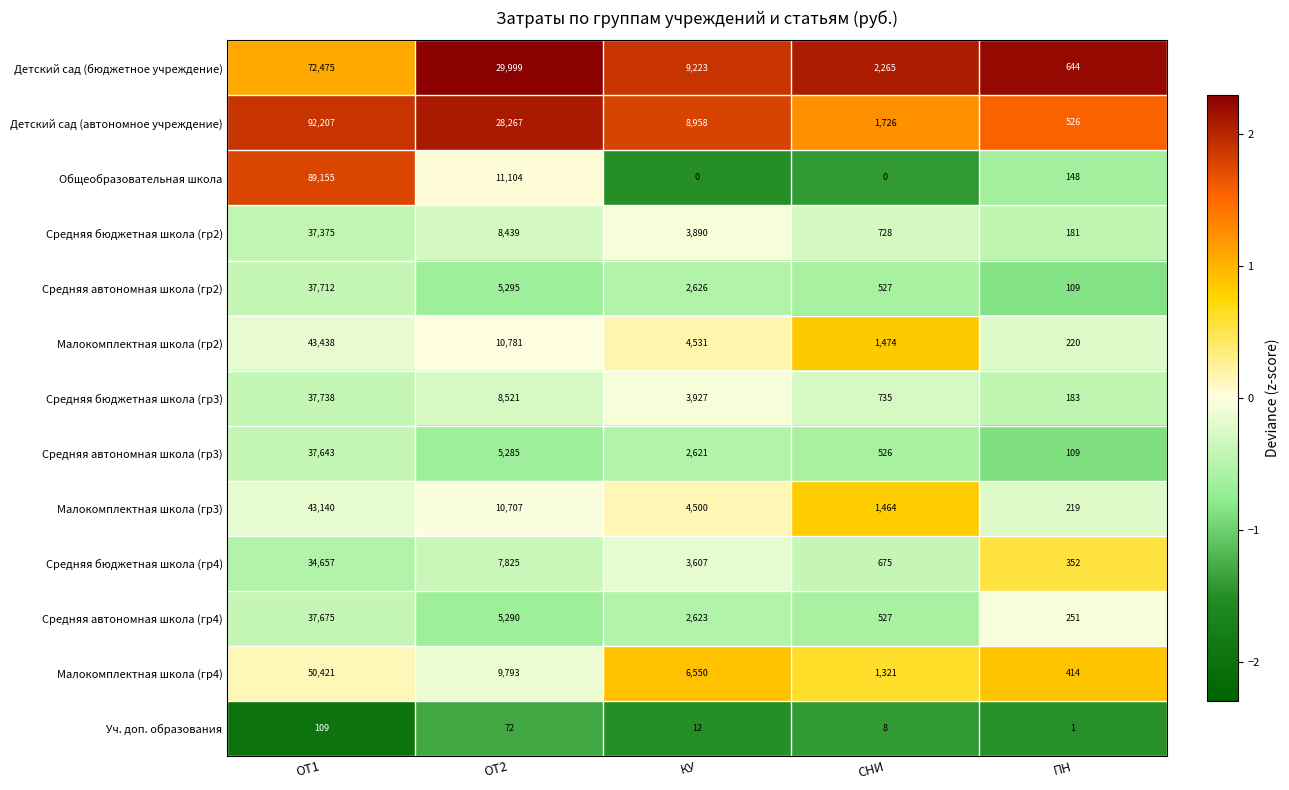

What value does the Малокомплектная школа (гр2) series have at ПН, to the nearest 100?

200